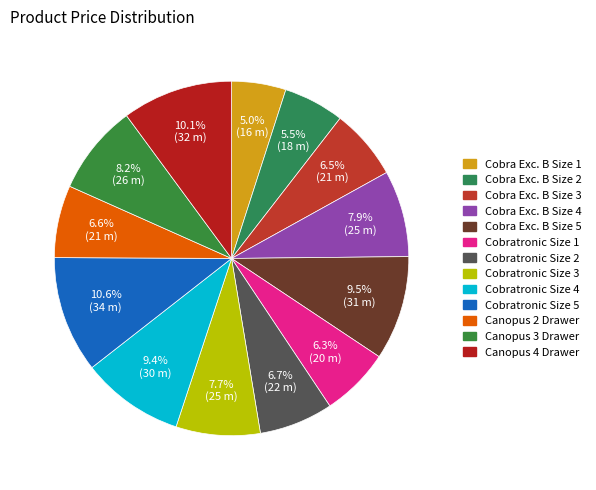

Count the number of slices in the pie.

13